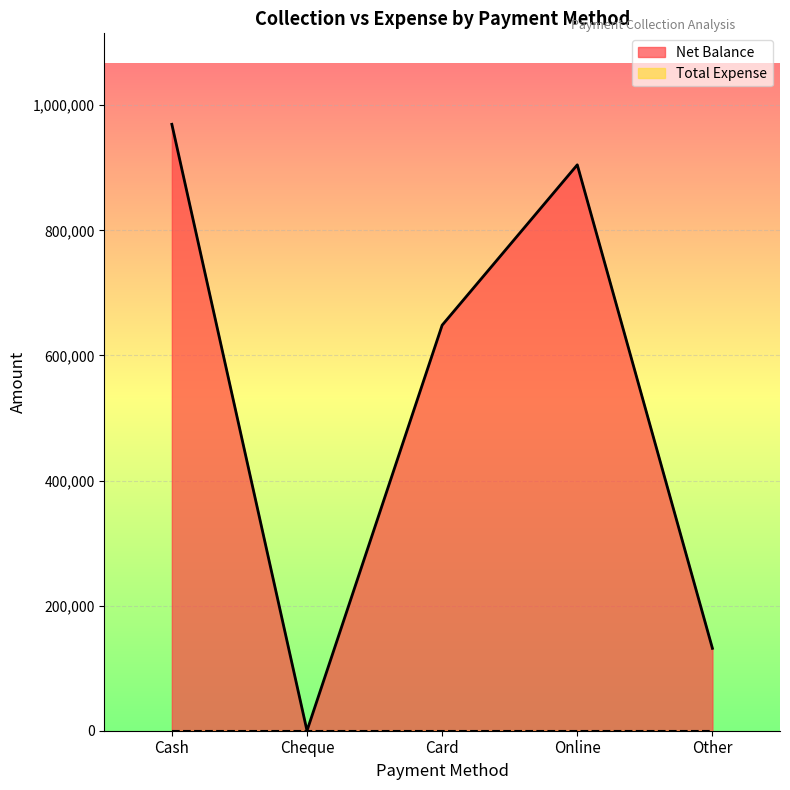

Reading left to right, what are all the values shown in this chart?

969601	0	648390	904791	131700